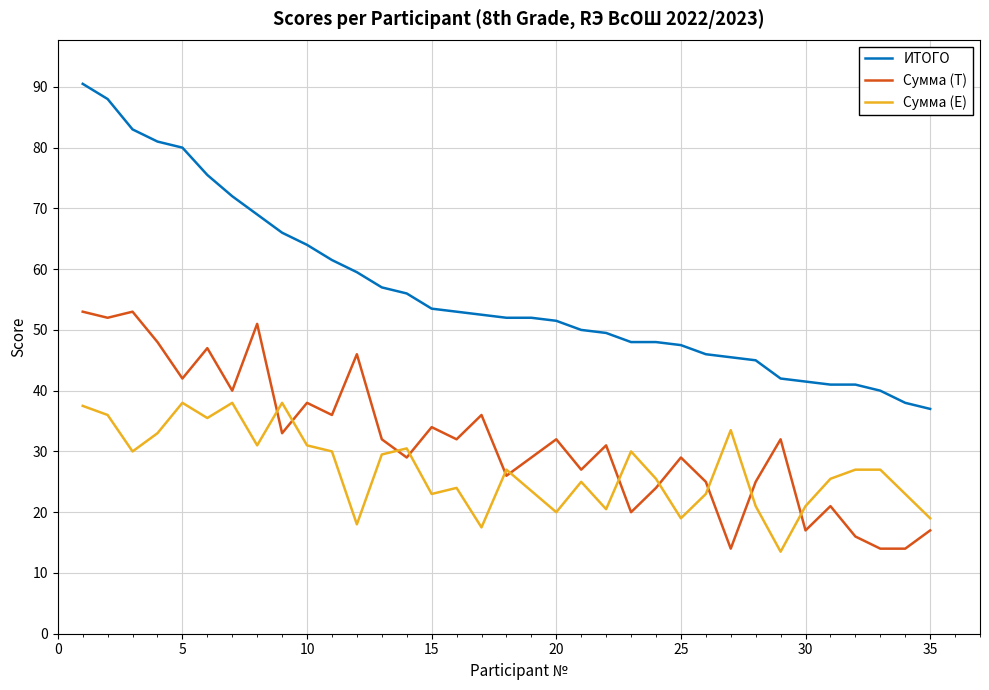

What is the difference between the second highest and minimum values in the Сумма (Е) series?

24.5